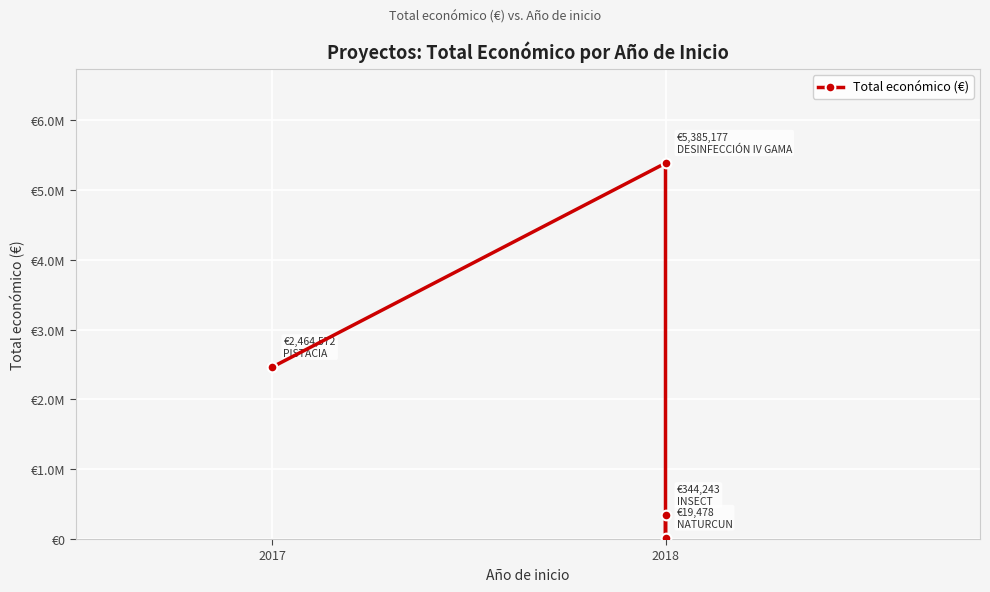

How many data points does each series have?

4